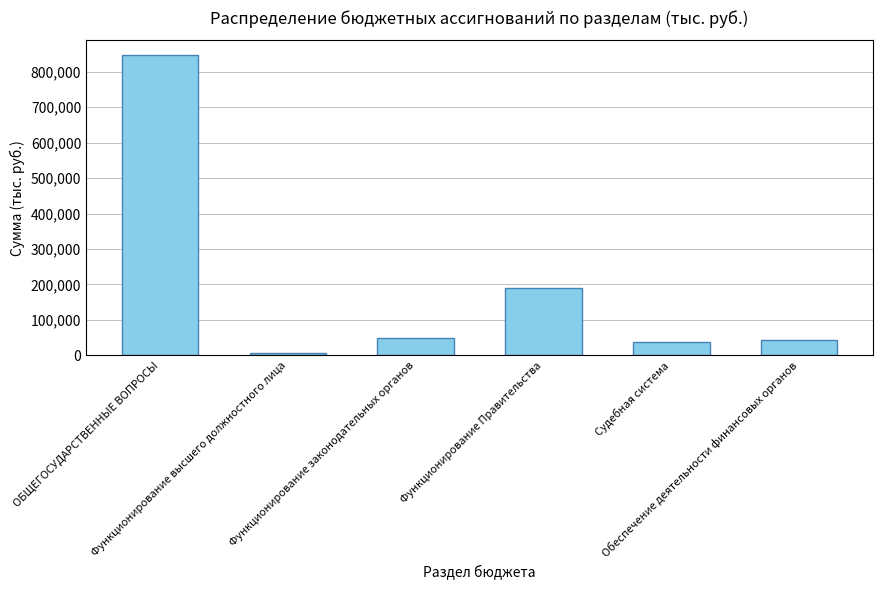

At which label is the value closest to 426515?

Функционирование Правительства